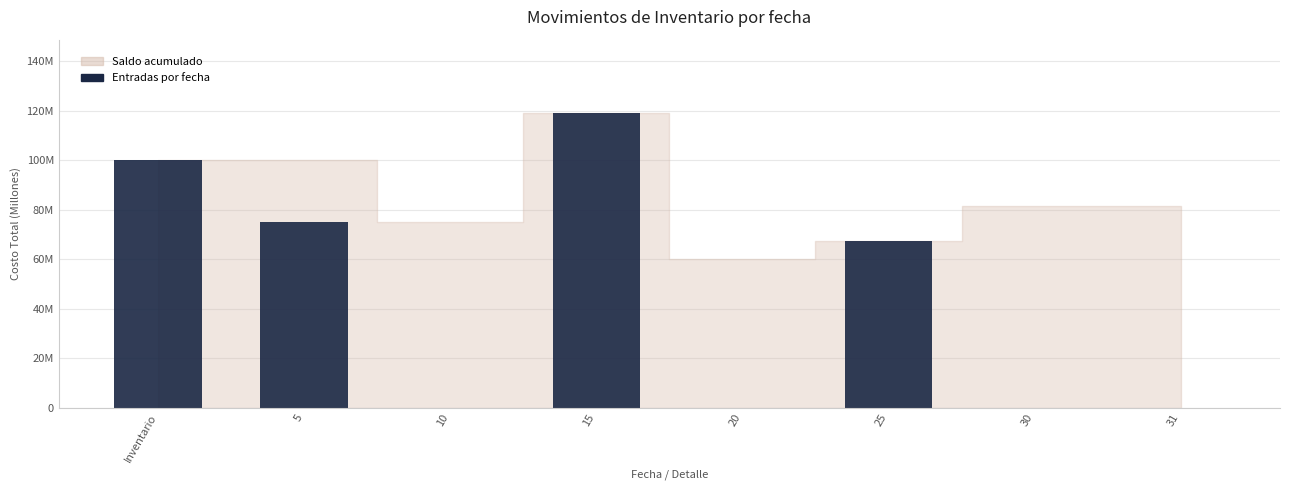

What is the difference between the second highest and second lowest values?

100.0